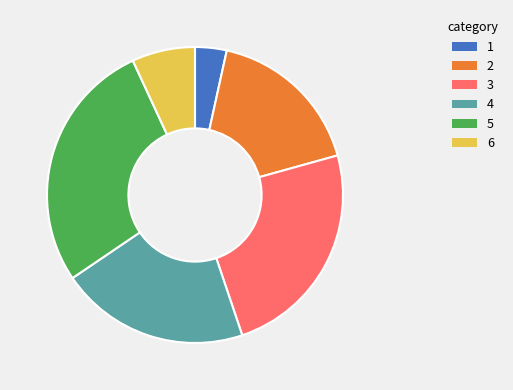

Count the number of slices in the pie.

6